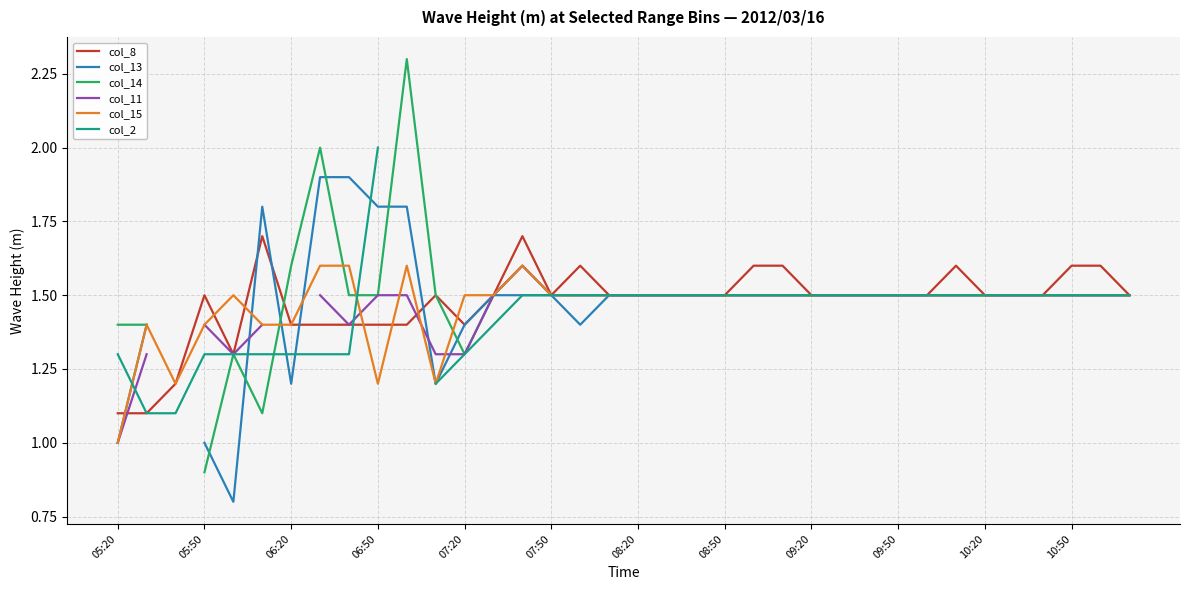

What is the spread (max minus min) of values at 05:20?

0.4